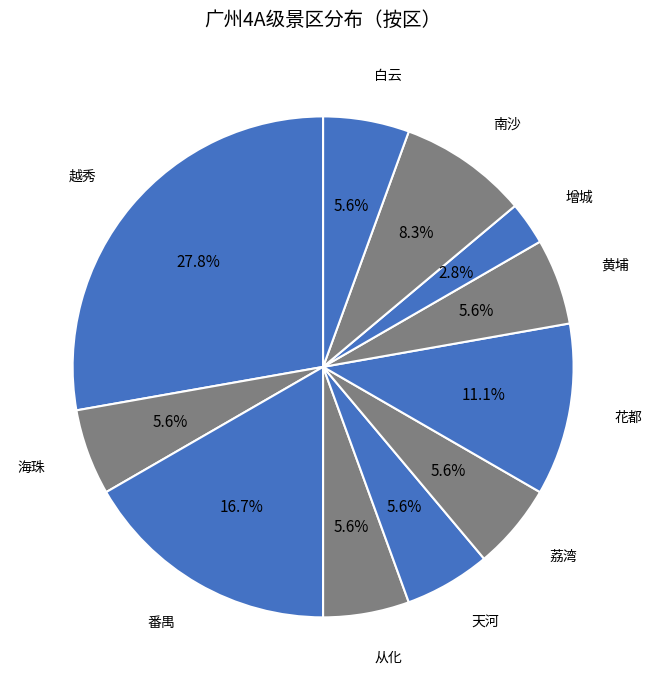

How many slices are in this pie chart?

11